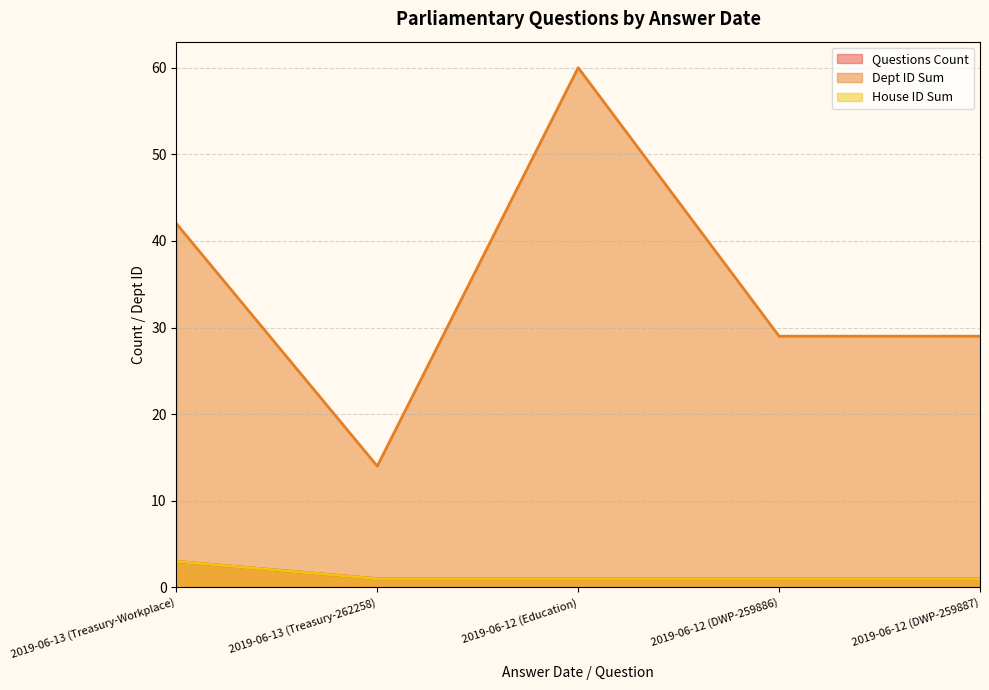

What is the difference between the maximum and minimum values in the House ID Sum series?

2